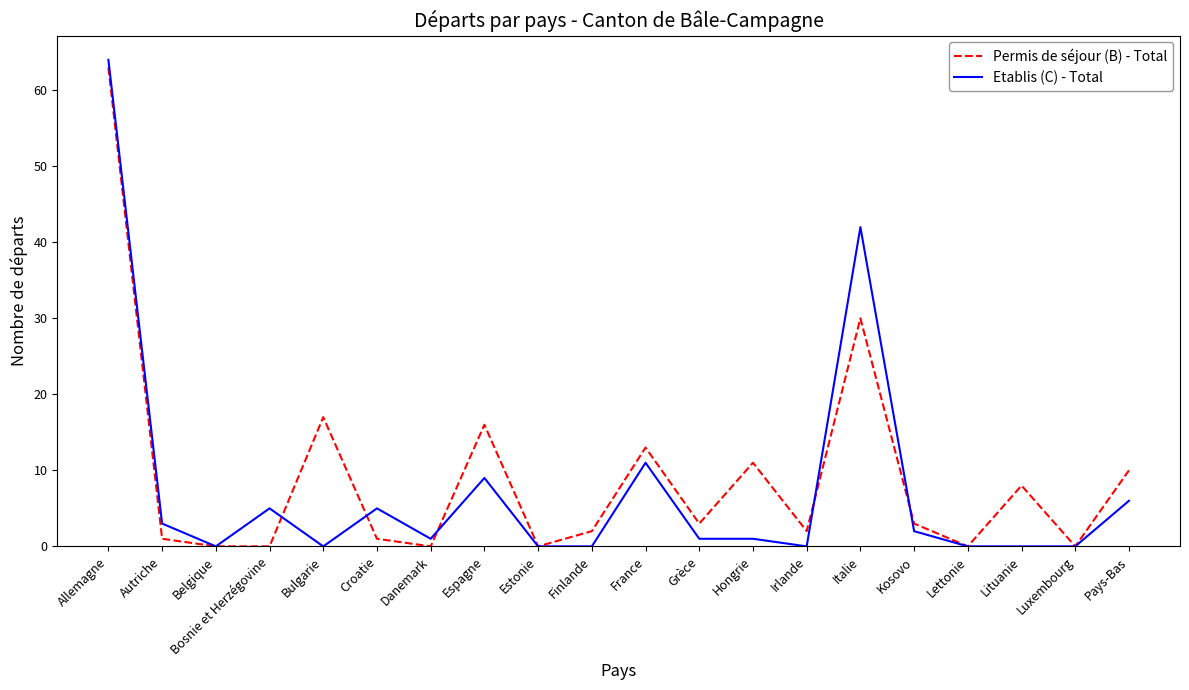

Which series has the largest total across all categories?

Permis de séjour (B) - Total